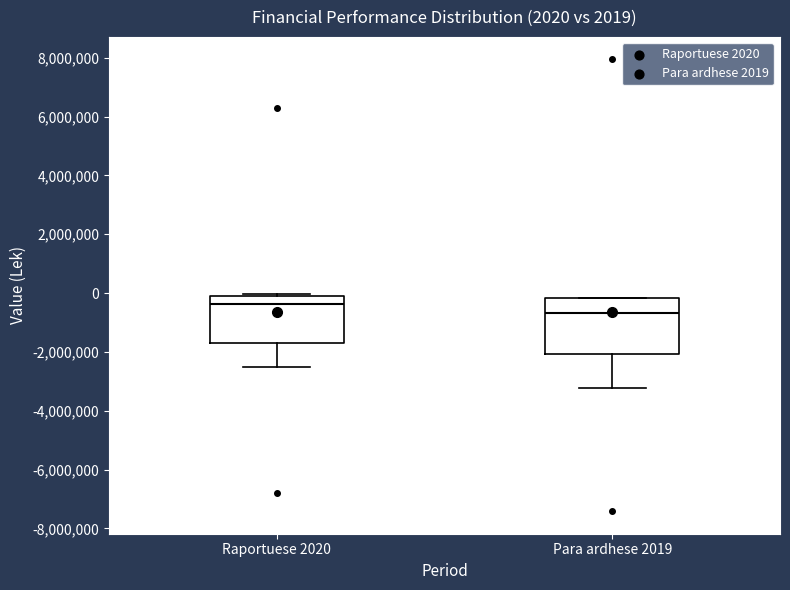

Which box has the highest median line?

Raportuese 2020